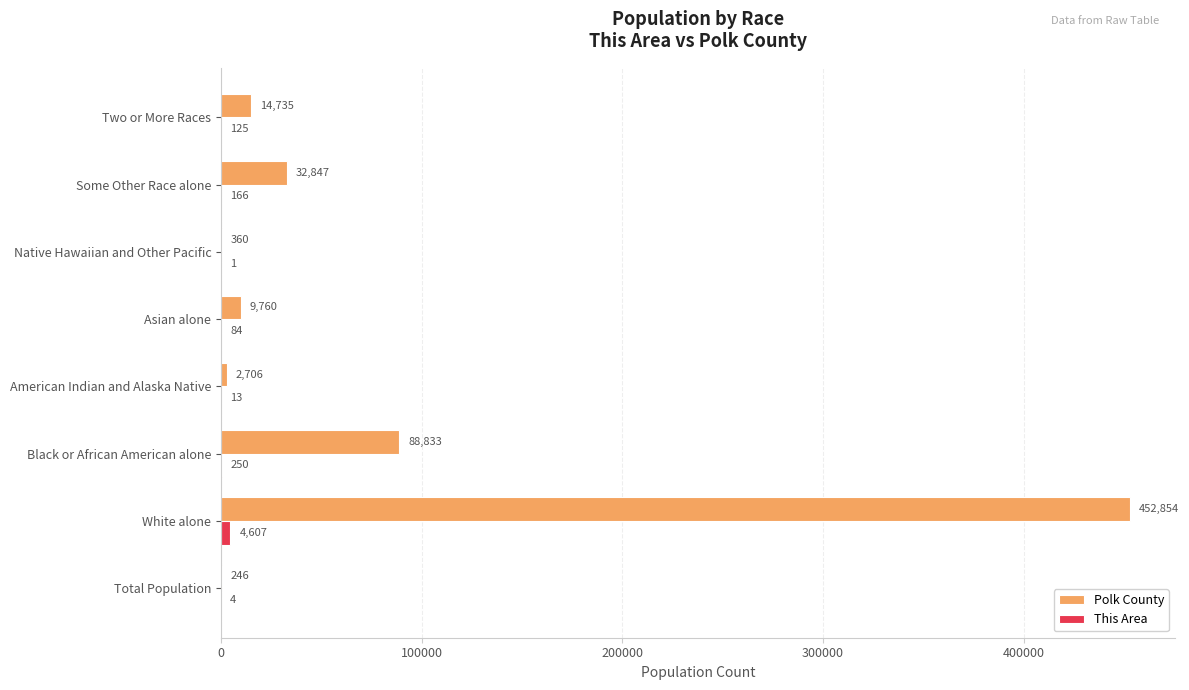

At which category is the sum across all series the highest?

White alone